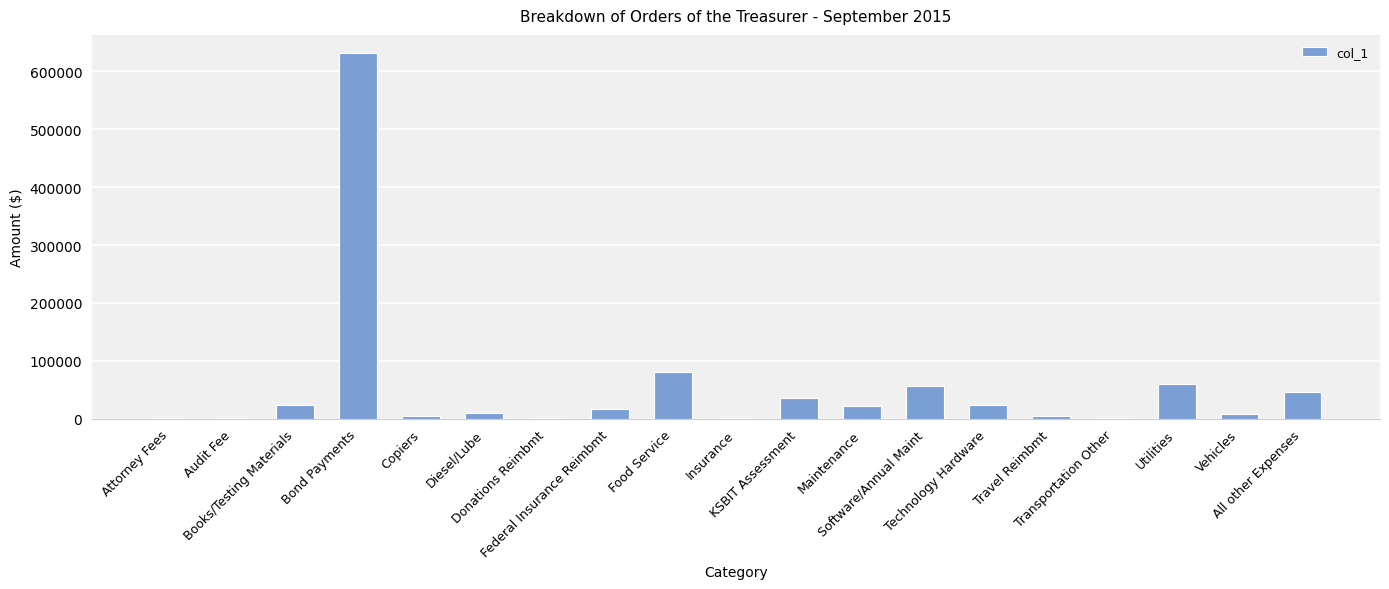

What is the greatest value displayed?

631389.5